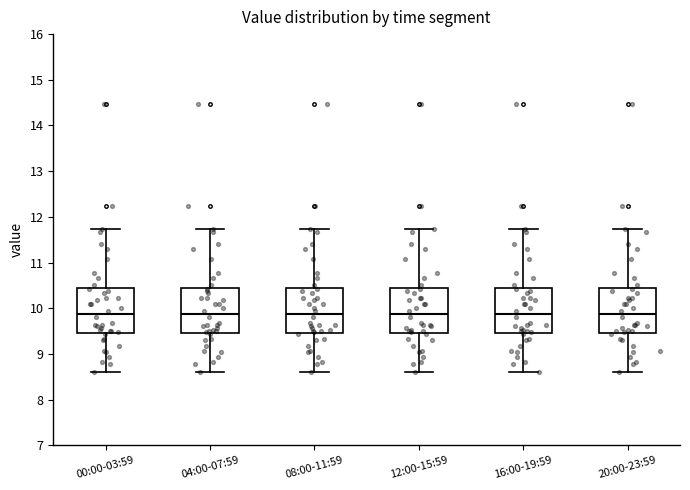

Reading left to right, read every box against the y-axis: the position of its median line, the range the box covers, and the ends of its whiskers. The values are not printed on the chart, so give them approximately, as read against the axis.

00:00-03:59: median 9.9, box 9.5 to 10.4, whiskers 8.6 to 11.7
04:00-07:59: median 9.9, box 9.5 to 10.4, whiskers 8.6 to 11.7
08:00-11:59: median 9.9, box 9.5 to 10.4, whiskers 8.6 to 11.7
12:00-15:59: median 9.9, box 9.5 to 10.4, whiskers 8.6 to 11.7
16:00-19:59: median 9.9, box 9.5 to 10.4, whiskers 8.6 to 11.7
20:00-23:59: median 9.9, box 9.5 to 10.4, whiskers 8.6 to 11.7